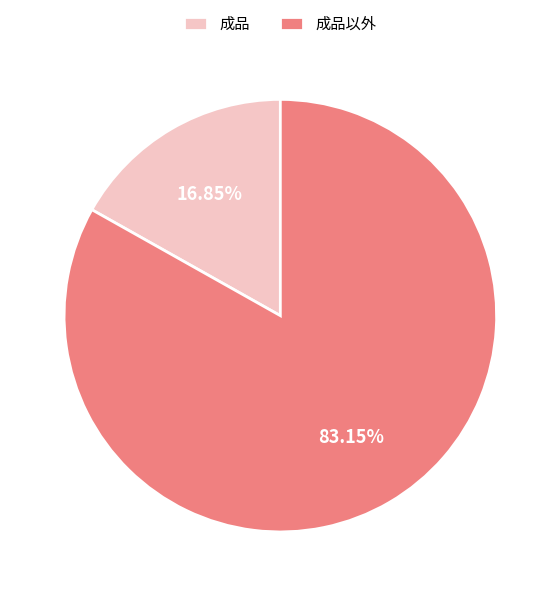

To the nearest percent, what is the average slice percentage?

50%